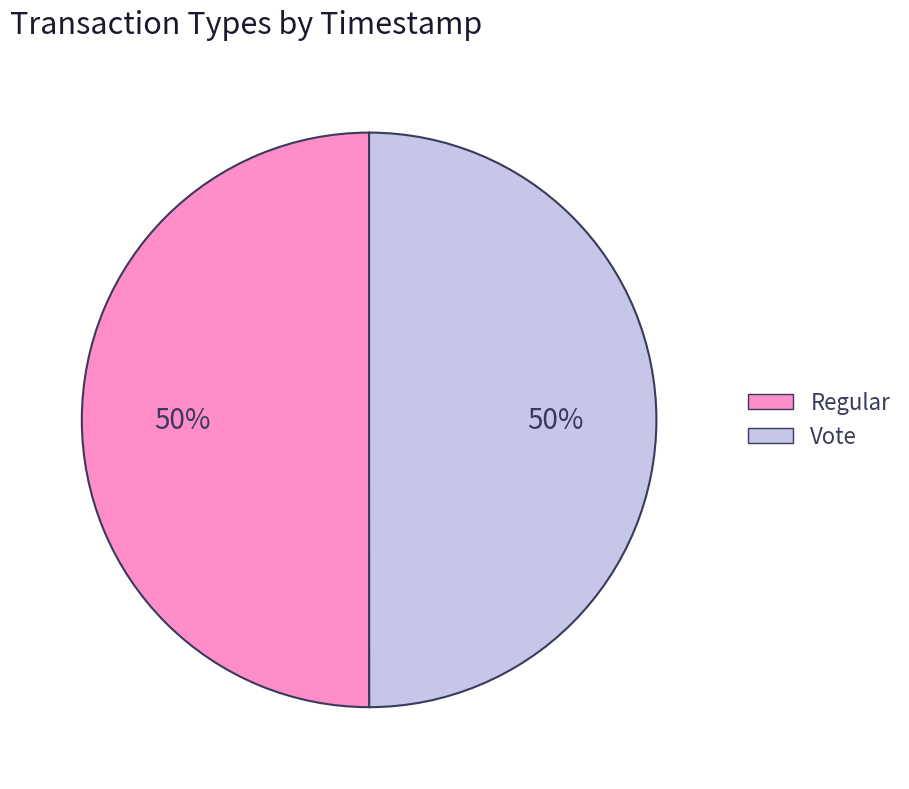

To the nearest percent, what is the average slice percentage?

50%